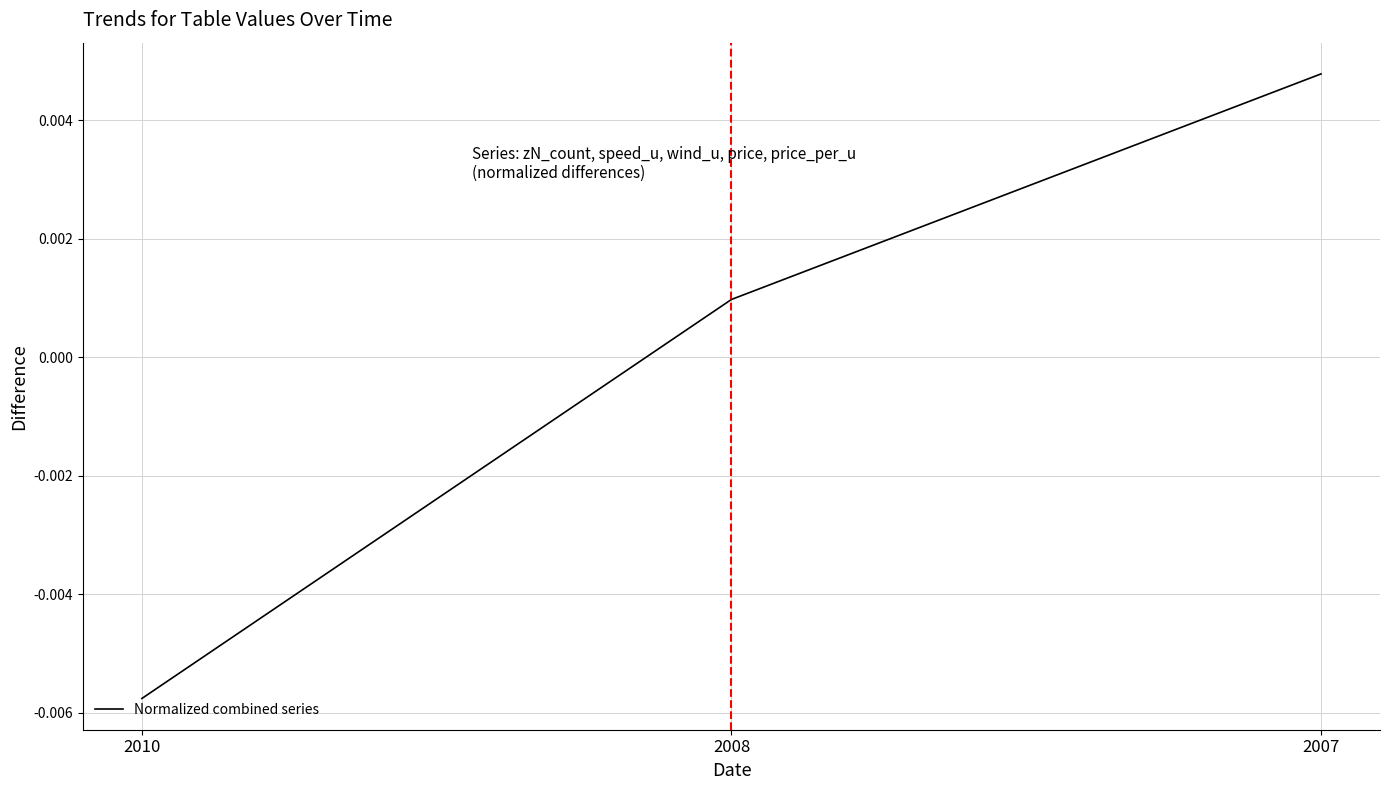

How many values are below zero?

1